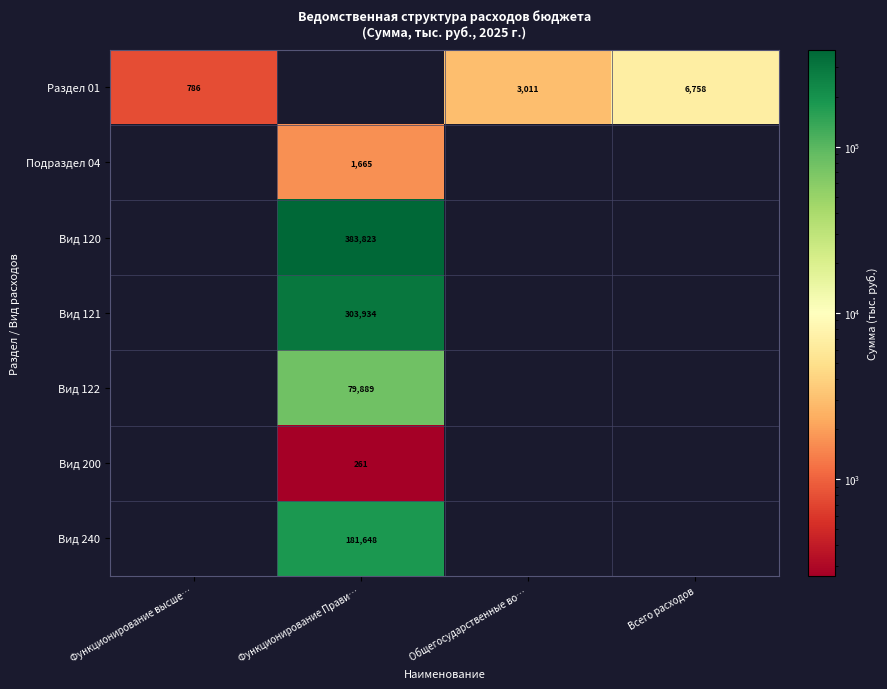

Which label corresponds to the largest value in the chart?

Функционирование Прави…